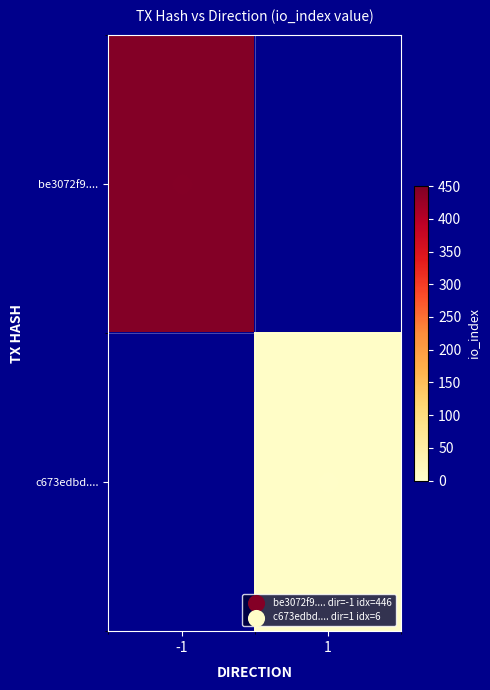

Count the number of data series in this chart.

2